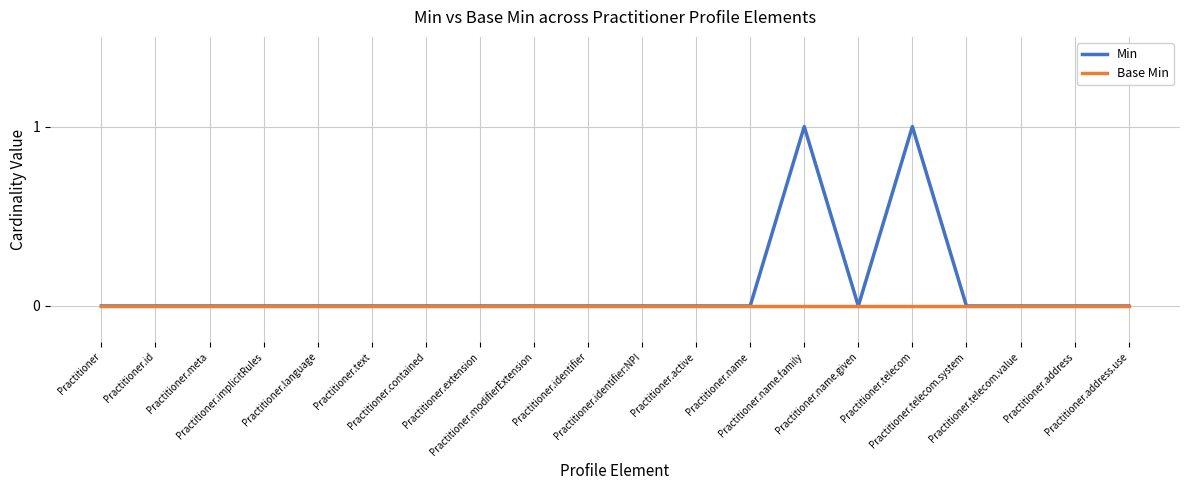

Which series has the largest total across all categories?

Min